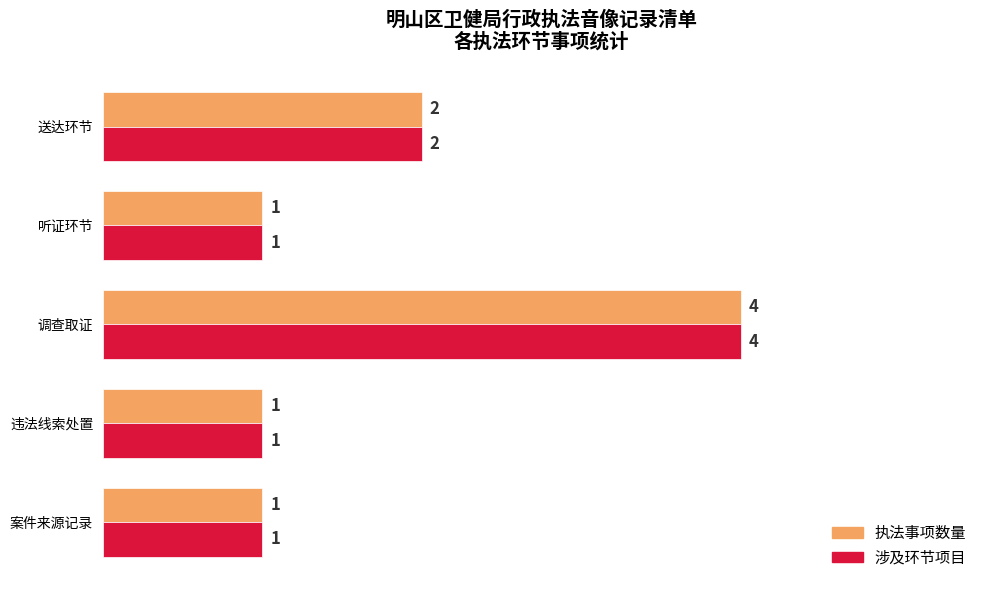

What is the total value across all series at 送达环节?

4